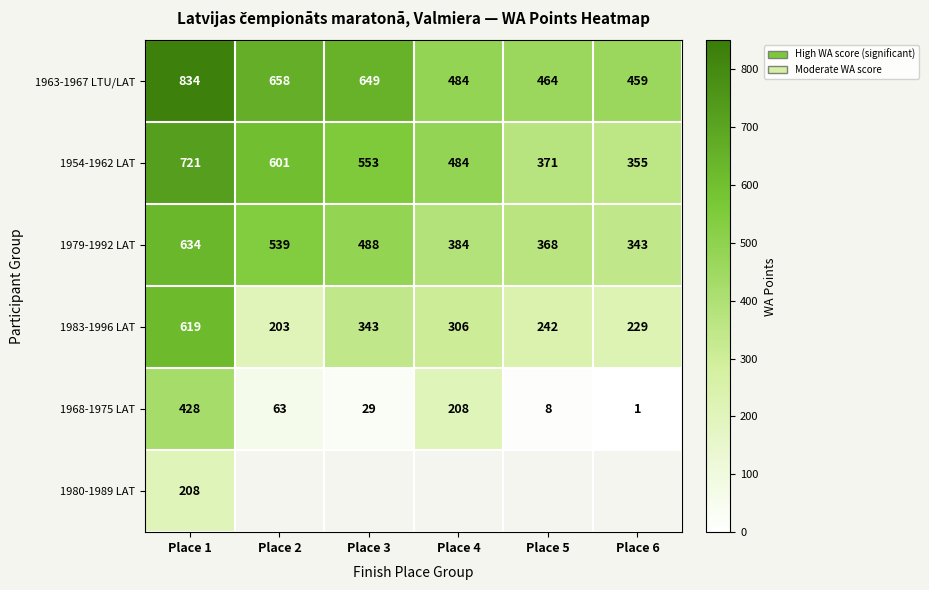

What is the sum of the 1963-1967 LTU/LAT values at Place 2 and Place 3?

1307